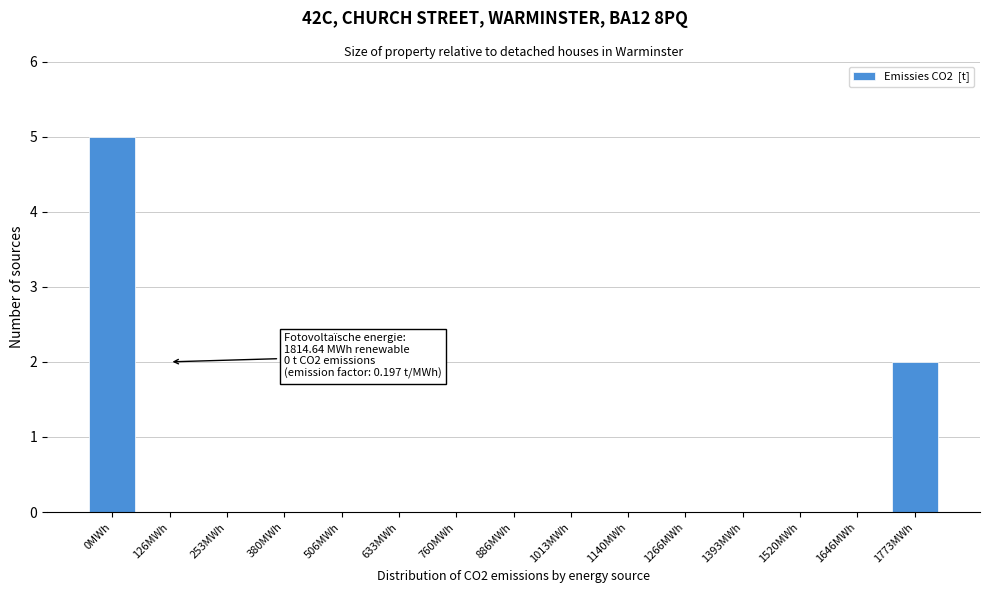

Reading right to left, transcribe all the data shown in this chart.

1773MWh=2	1646MWh=0	1520MWh=0	1393MWh=0	1266MWh=0	1140MWh=0	1013MWh=0	886MWh=0	760MWh=0	633MWh=0	506MWh=0	380MWh=0	253MWh=0	126MWh=0	0MWh=5